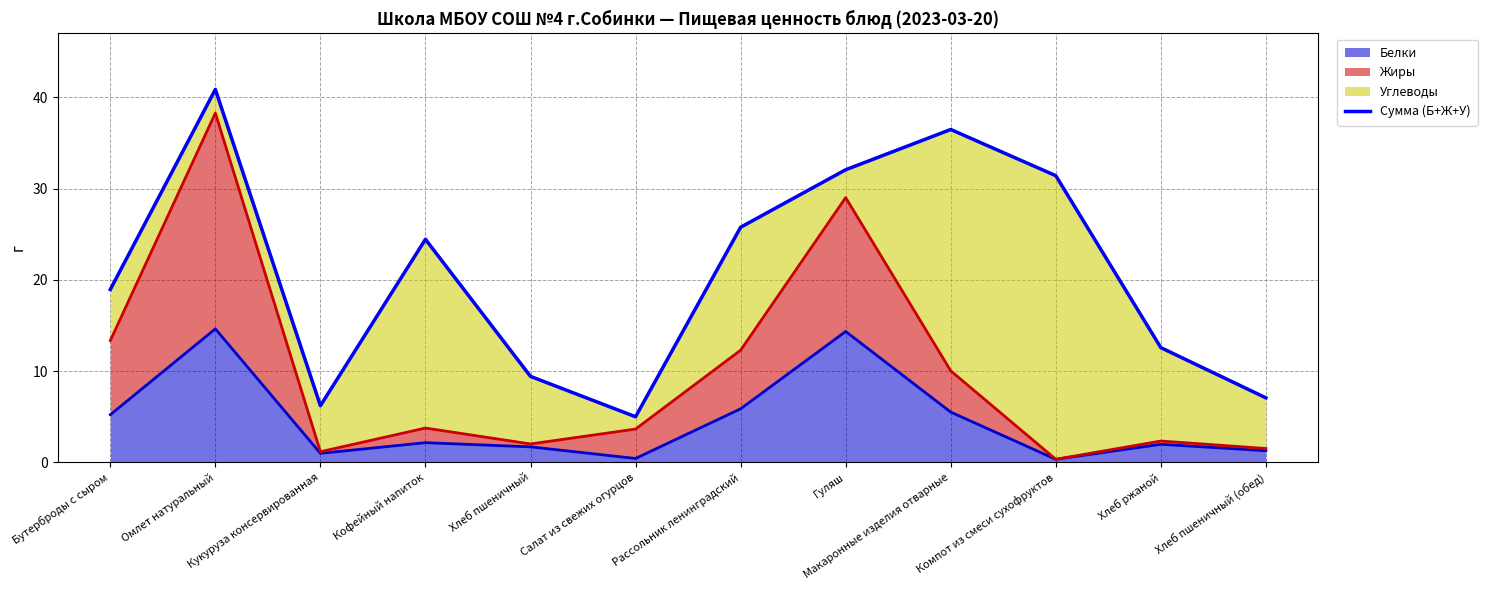

What is the average value?

20.9